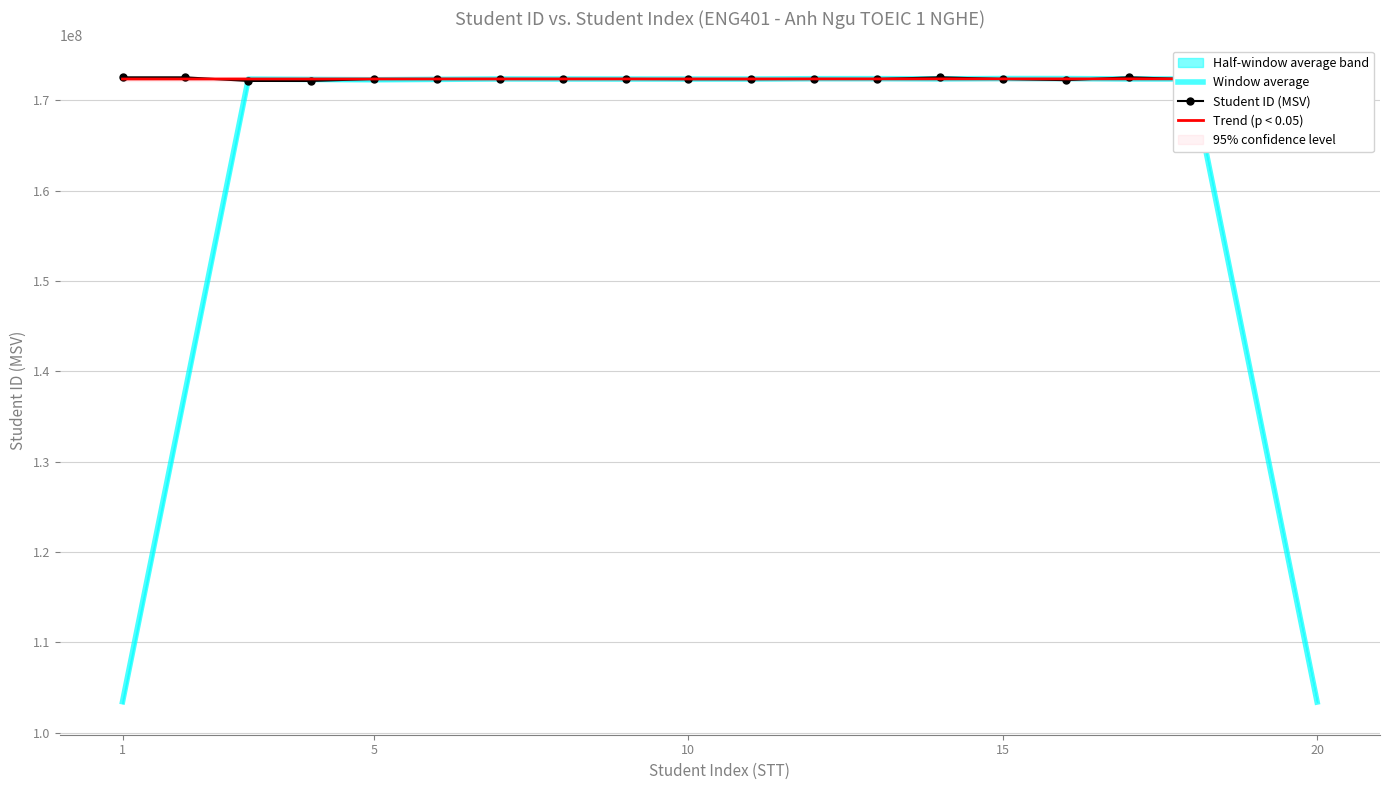

What is the maximum value for Window average?

172394234.6